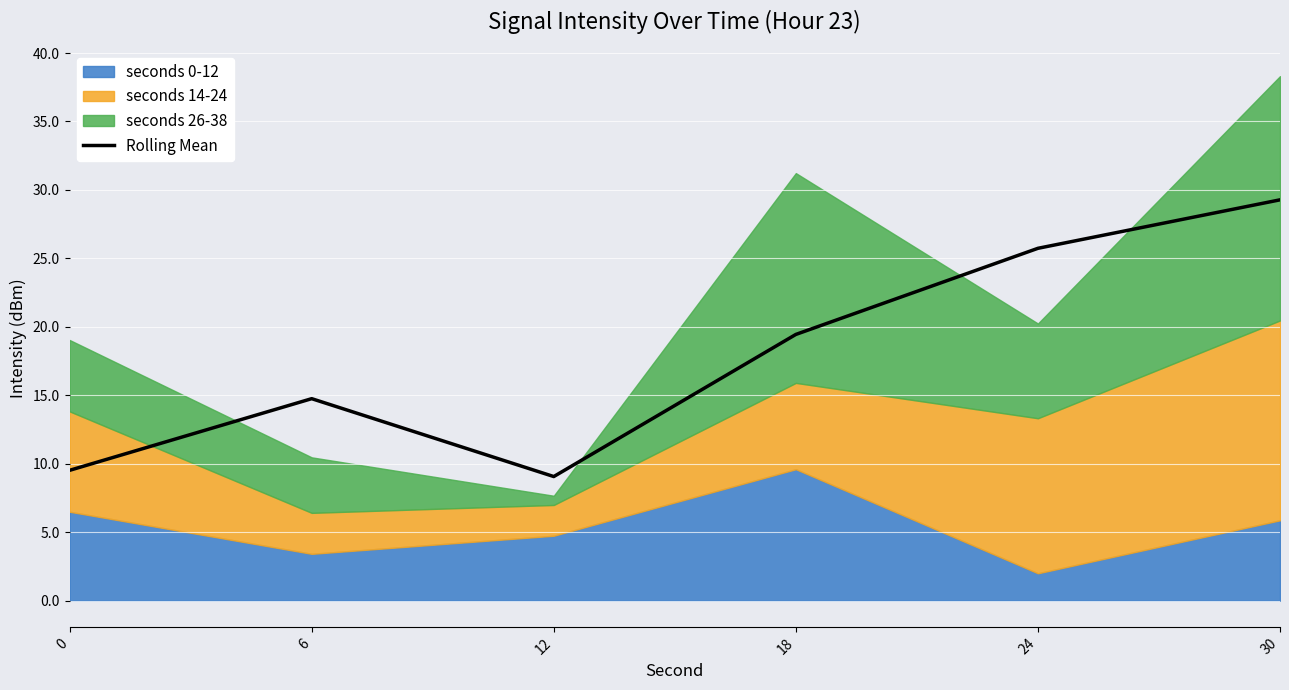

How many points are higher than both their immediate neighbors (excluding endpoints)?

1